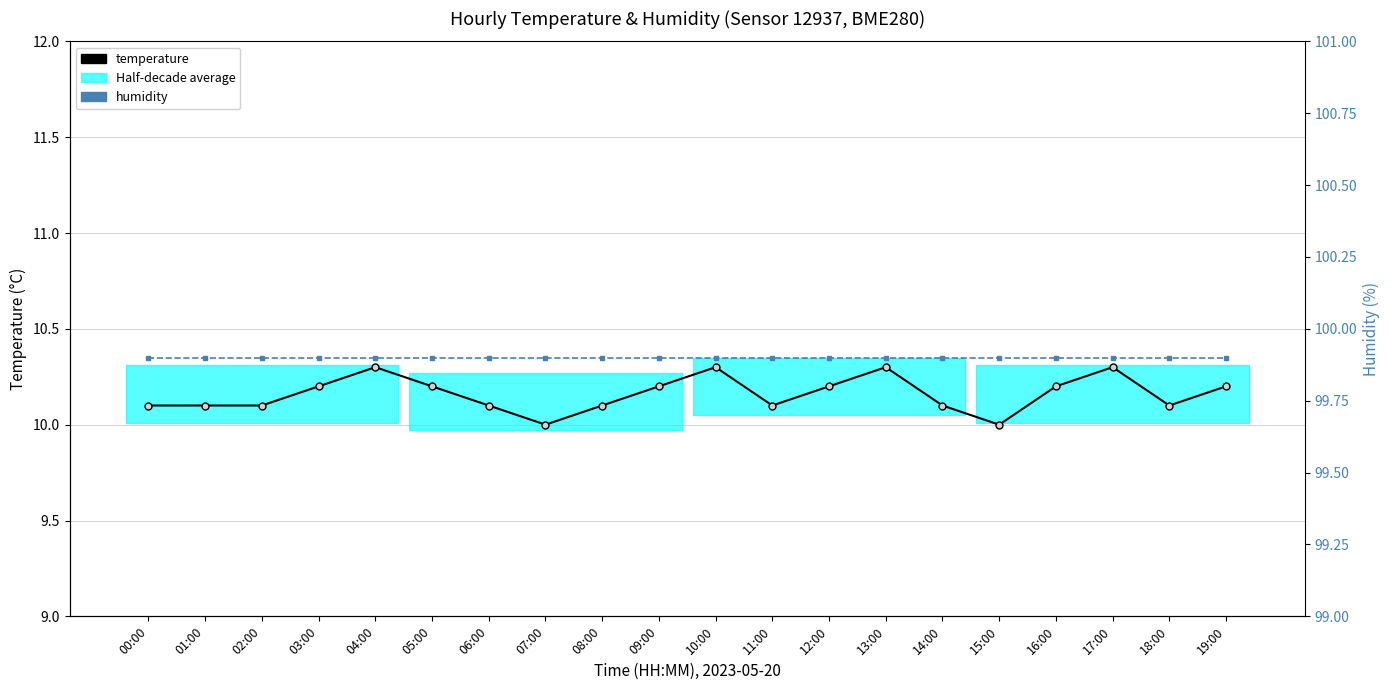

List the series in order of their overall mean, lowest first.

temperature, humidity